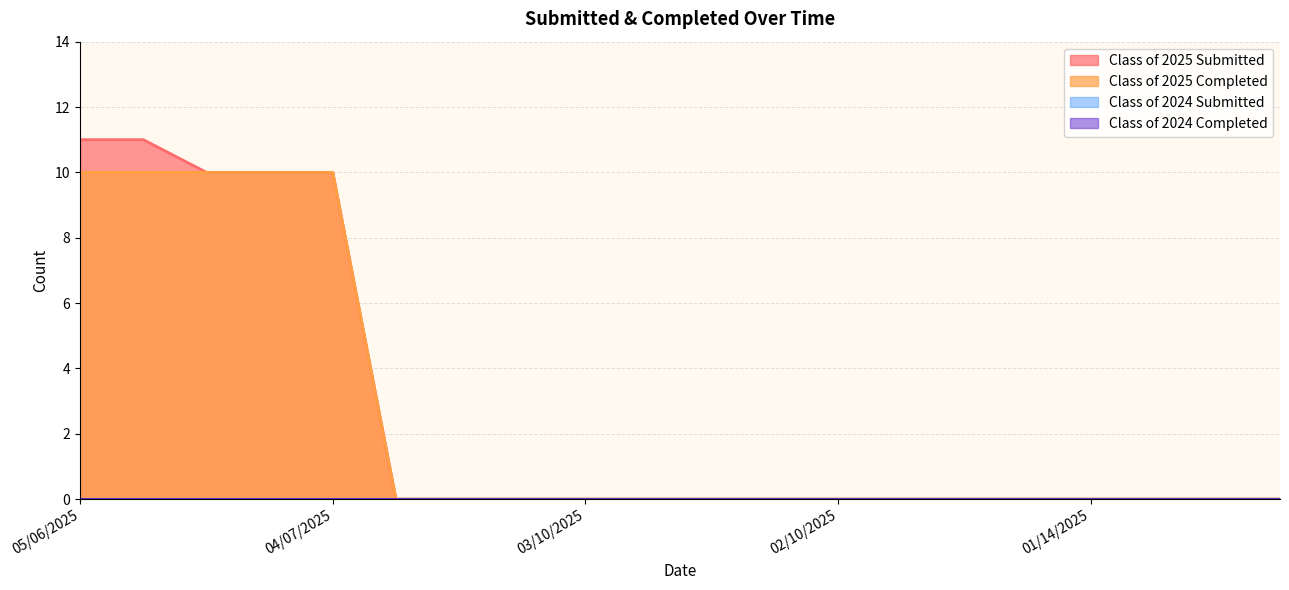

Which series has the largest total across all categories?

Class of 2025 Submitted